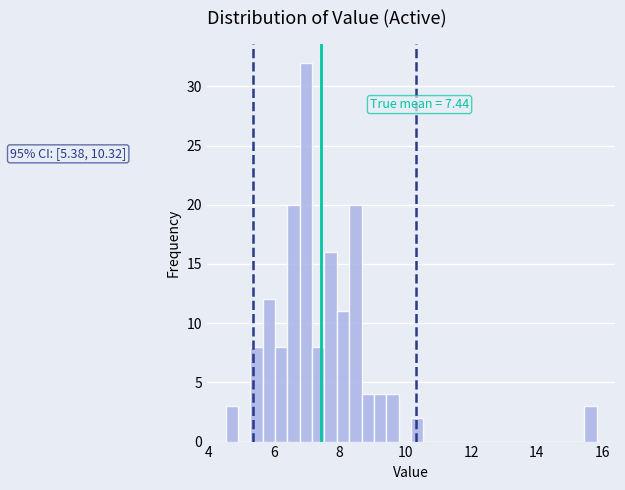

Around what value on the x-axis is the tallest bar? Give the approximate position of its centre, as read against the axis.

7.0